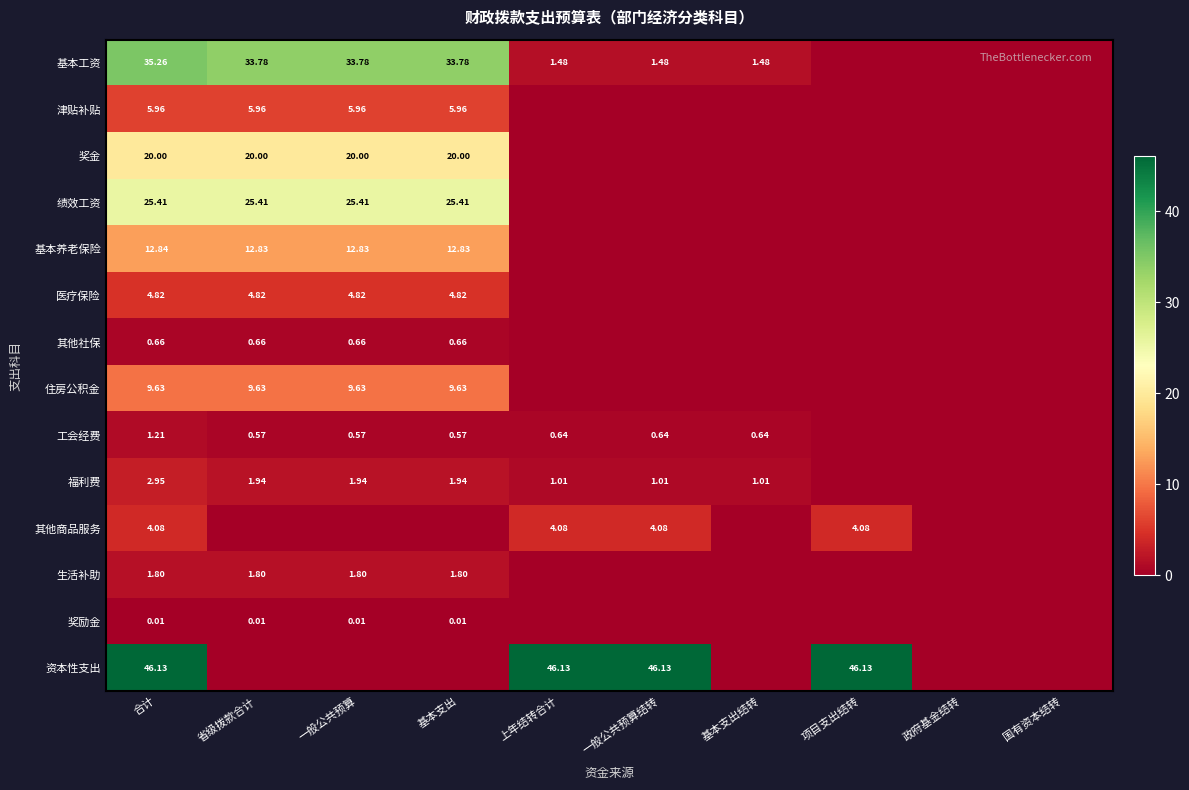

Is the value of 基本养老保险 at 省级拨款合计 greater than the value of 住房公积金 at 基本支出?

Yes